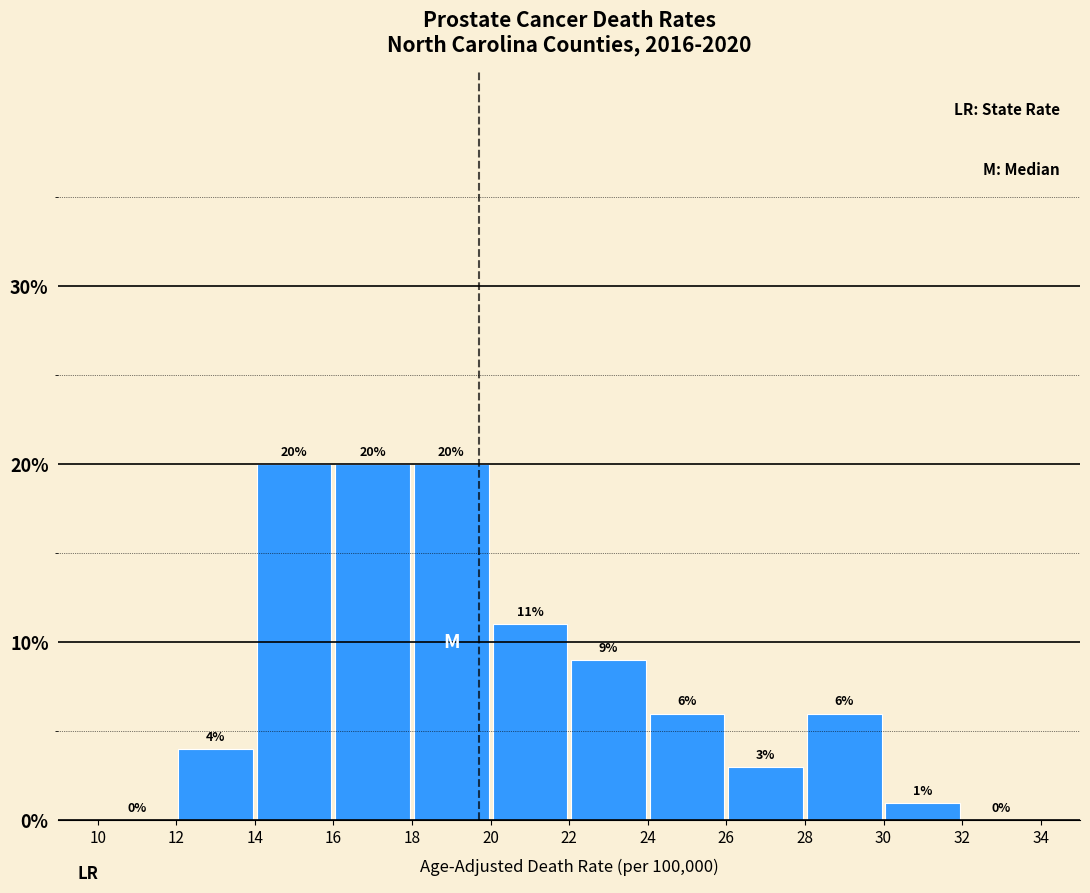

Reading left to right, transcribe this chart: for each bar, give the range it covers on the x-axis and its height.

10 to 12: 0
12 to 14: 4
14 to 16: 20
16 to 18: 20
18 to 20: 20
20 to 22: 11
22 to 24: 9
24 to 26: 6
26 to 28: 3
28 to 30: 6
30 to 32: 1
32 to 34: 0